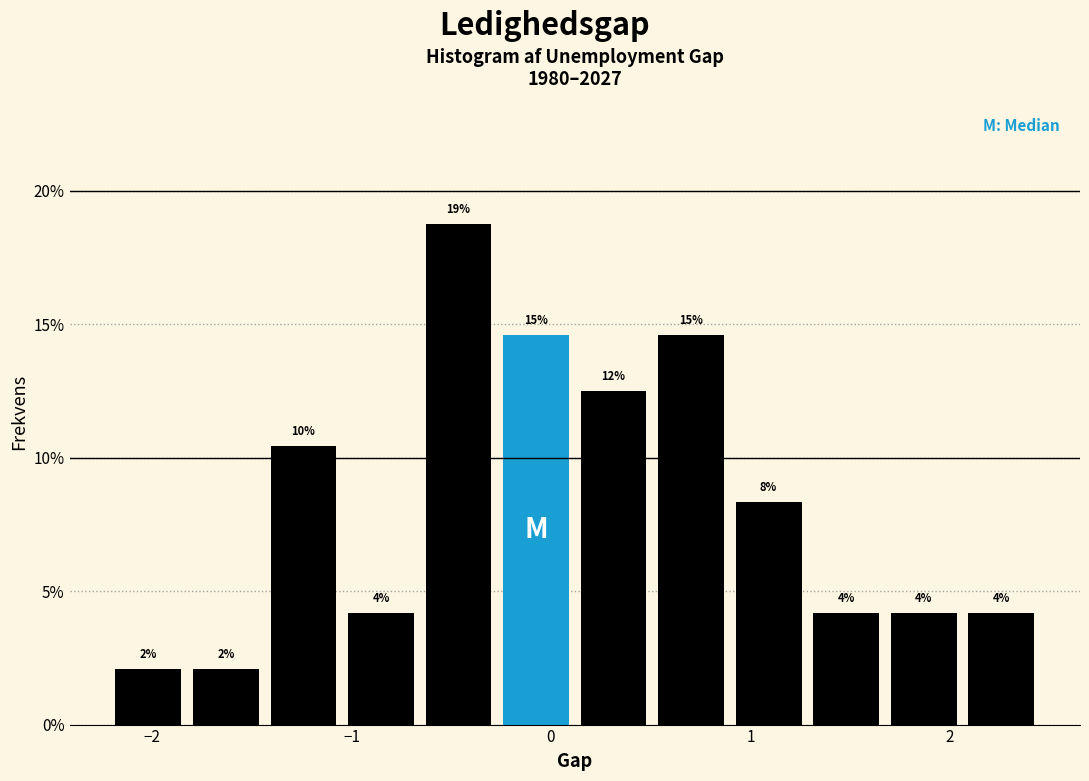

Around what value on the x-axis is the tallest bar? Give the approximate position of its centre, as read against the axis.

-0.5